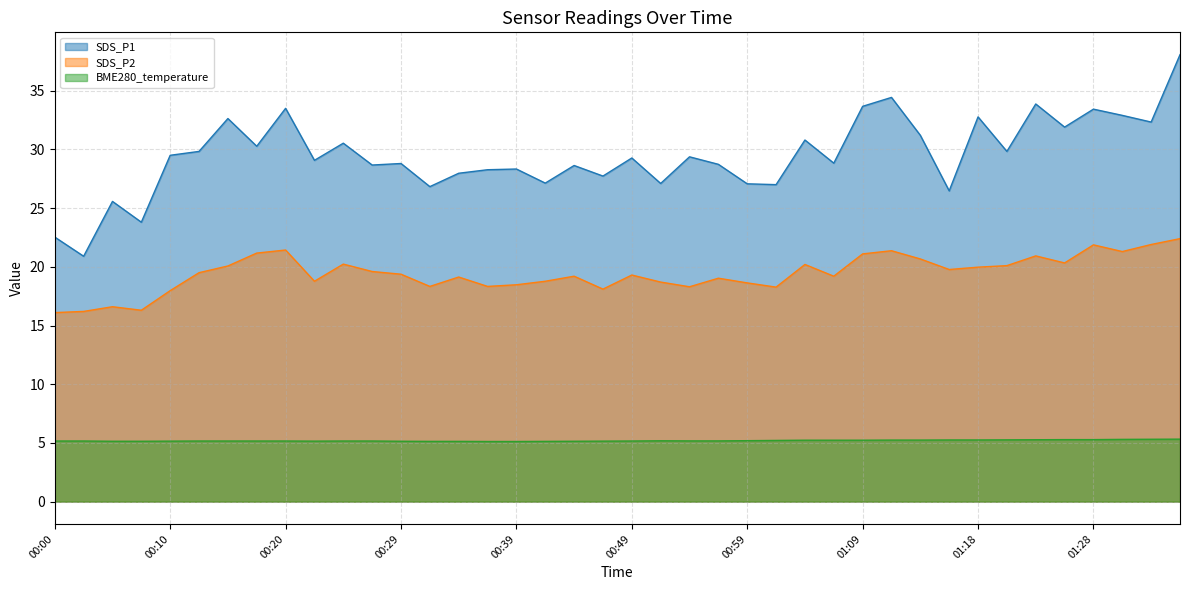

What is the label of the 40th point from the left?

01:36